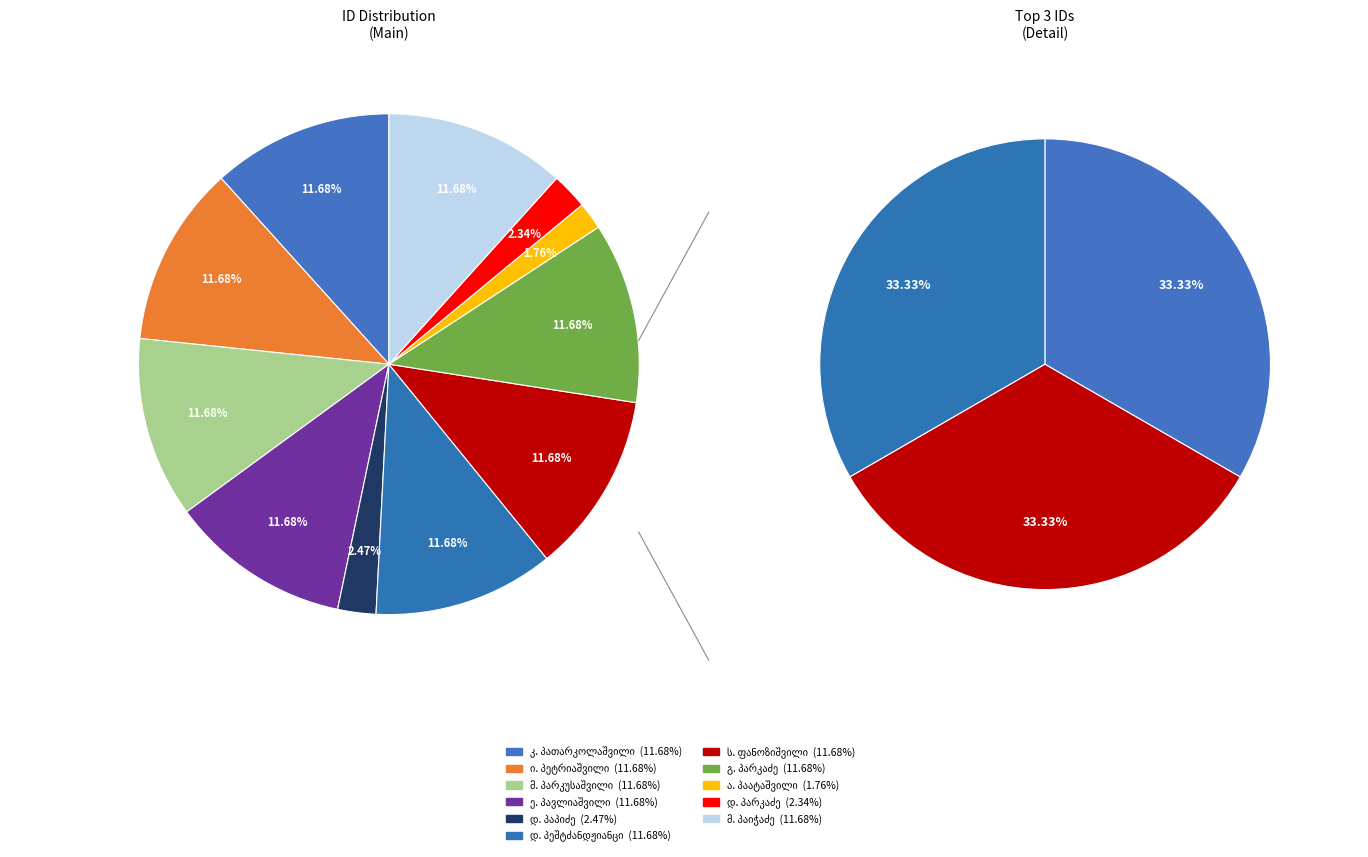

To the nearest percent, what is the combined percentage of დავით დავითის ძე პარკაძე and სოლომონ ფანოზიშვილი?

14%